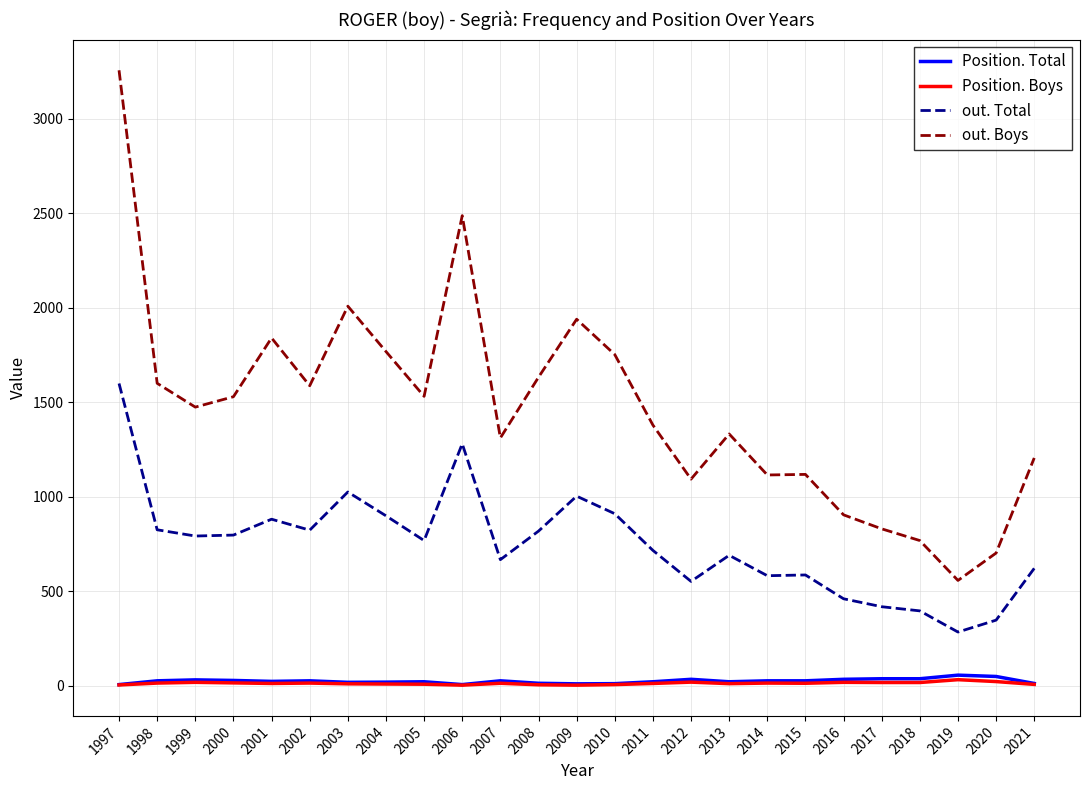

Which series has the widest spread of values?

out. Boys